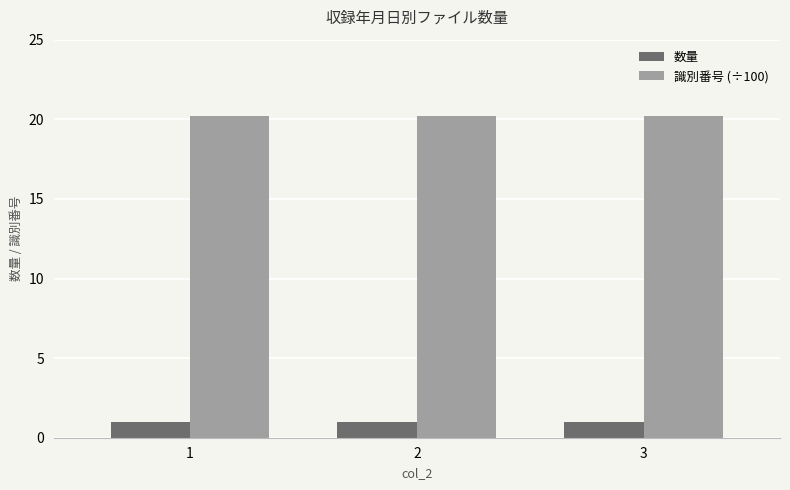

What is the spread (max minus min) of values at 1?

19.2